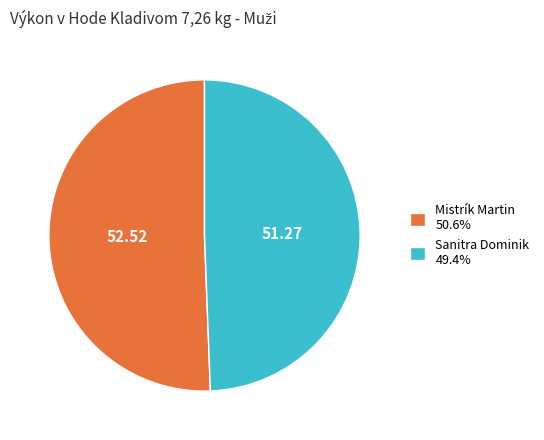

Rank the categories by value from highest to lowest.

Mistrík Martin, Sanitra Dominik